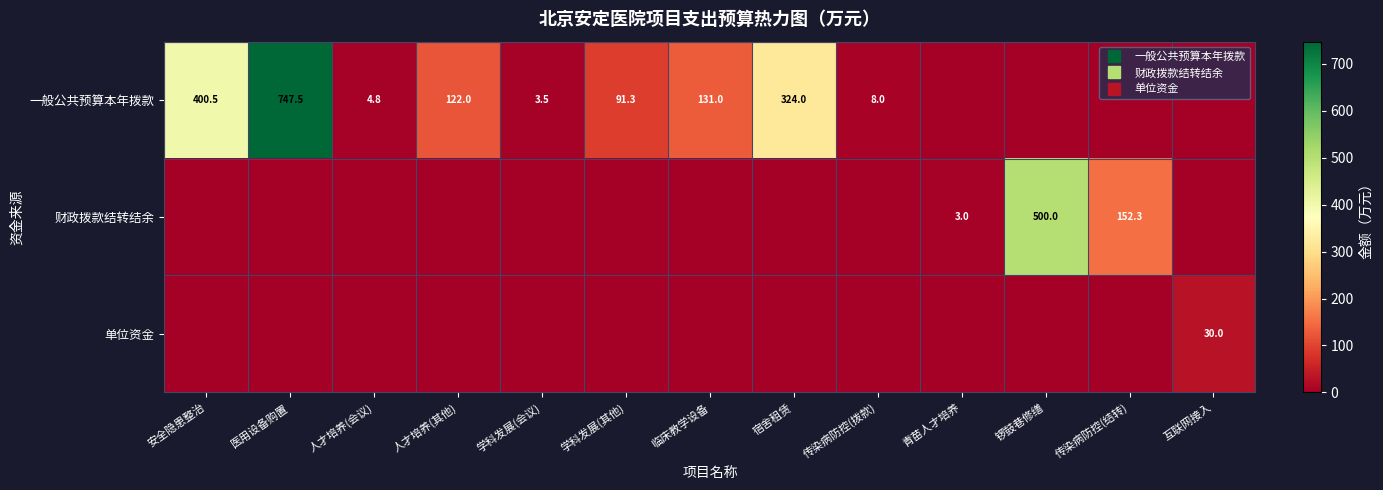

Between 学科发展(其他) and 青苗人才培养, which is larger?

学科发展(其他)